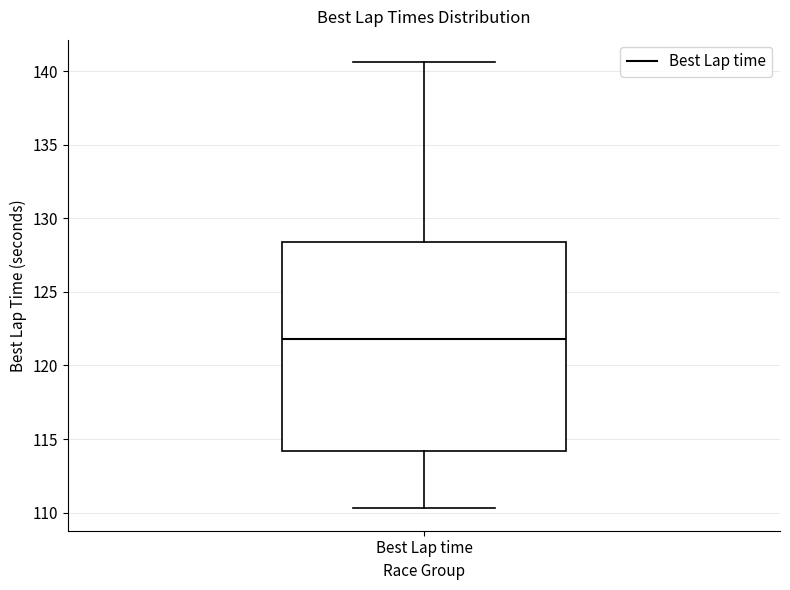

Where does the median line of the box for Best Lap time sit on the y-axis? The values are not printed on the chart, so give them approximately, as read against the axis.

122.0